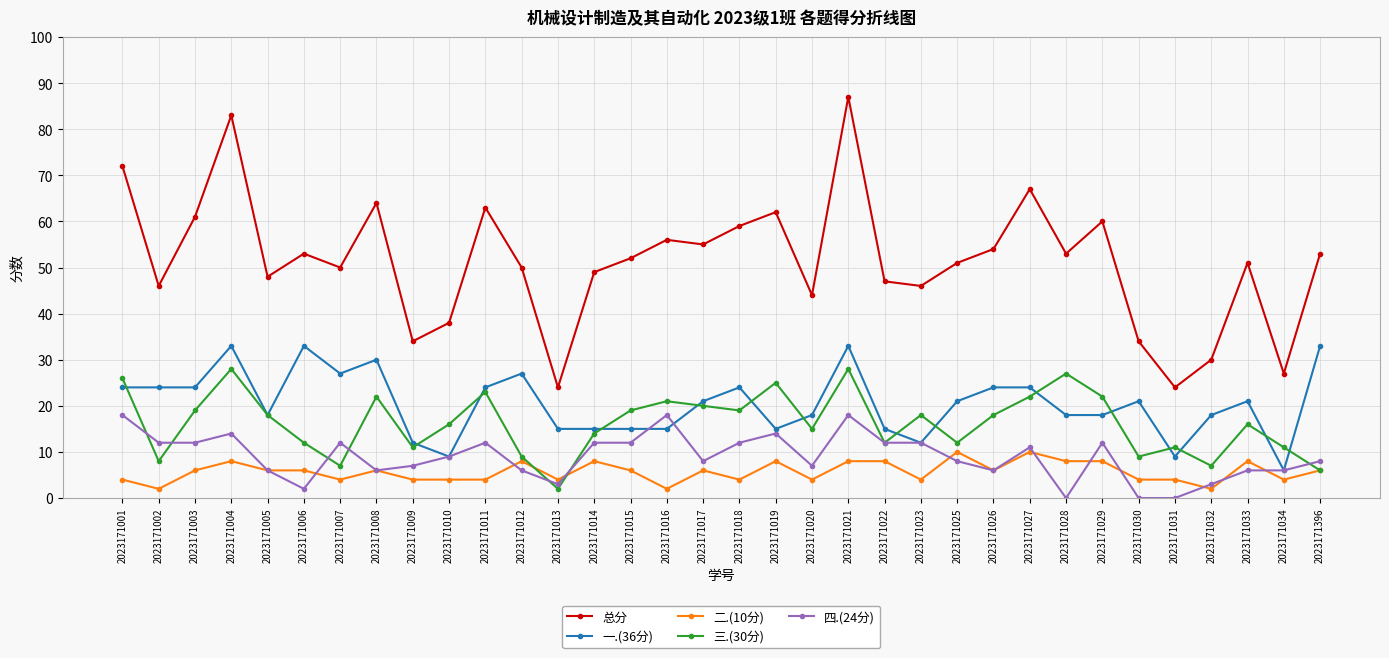

Reading right to left, transcribe all the data shown in this chart.

总分: 2023171396=53	2023171034=27	2023171033=51	2023171032=30	2023171031=24	2023171030=34	2023171029=60	2023171028=53	2023171027=67	2023171026=54	2023171025=51	2023171023=46	2023171022=47	2023171021=87	2023171020=44	2023171019=62	2023171018=59	2023171017=55	2023171016=56	2023171015=52	2023171014=49	2023171013=24	2023171012=50	2023171011=63	2023171010=38	2023171009=34	2023171008=64	2023171007=50	2023171006=53	2023171005=48	2023171004=83	2023171003=61	2023171002=46	2023171001=72
一.(36分): 2023171396=33	2023171034=6	2023171033=21	2023171032=18	2023171031=9	2023171030=21	2023171029=18	2023171028=18	2023171027=24	2023171026=24	2023171025=21	2023171023=12	2023171022=15	2023171021=33	2023171020=18	2023171019=15	2023171018=24	2023171017=21	2023171016=15	2023171015=15	2023171014=15	2023171013=15	2023171012=27	2023171011=24	2023171010=9	2023171009=12	2023171008=30	2023171007=27	2023171006=33	2023171005=18	2023171004=33	2023171003=24	2023171002=24	2023171001=24
二.(10分): 2023171396=6	2023171034=4	2023171033=8	2023171032=2	2023171031=4	2023171030=4	2023171029=8	2023171028=8	2023171027=10	2023171026=6	2023171025=10	2023171023=4	2023171022=8	2023171021=8	2023171020=4	2023171019=8	2023171018=4	2023171017=6	2023171016=2	2023171015=6	2023171014=8	2023171013=4	2023171012=8	2023171011=4	2023171010=4	2023171009=4	2023171008=6	2023171007=4	2023171006=6	2023171005=6	2023171004=8	2023171003=6	2023171002=2	2023171001=4
三.(30分): 2023171396=6	2023171034=11	2023171033=16	2023171032=7	2023171031=11	2023171030=9	2023171029=22	2023171028=27	2023171027=22	2023171026=18	2023171025=12	2023171023=18	2023171022=12	2023171021=28	2023171020=15	2023171019=25	2023171018=19	2023171017=20	2023171016=21	2023171015=19	2023171014=14	2023171013=2	2023171012=9	2023171011=23	2023171010=16	2023171009=11	2023171008=22	2023171007=7	2023171006=12	2023171005=18	2023171004=28	2023171003=19	2023171002=8	2023171001=26
四.(24分): 2023171396=8	2023171034=6	2023171033=6	2023171032=3	2023171031=0	2023171030=0	2023171029=12	2023171028=0	2023171027=11	2023171026=6	2023171025=8	2023171023=12	2023171022=12	2023171021=18	2023171020=7	2023171019=14	2023171018=12	2023171017=8	2023171016=18	2023171015=12	2023171014=12	2023171013=3	2023171012=6	2023171011=12	2023171010=9	2023171009=7	2023171008=6	2023171007=12	2023171006=2	2023171005=6	2023171004=14	2023171003=12	2023171002=12	2023171001=18